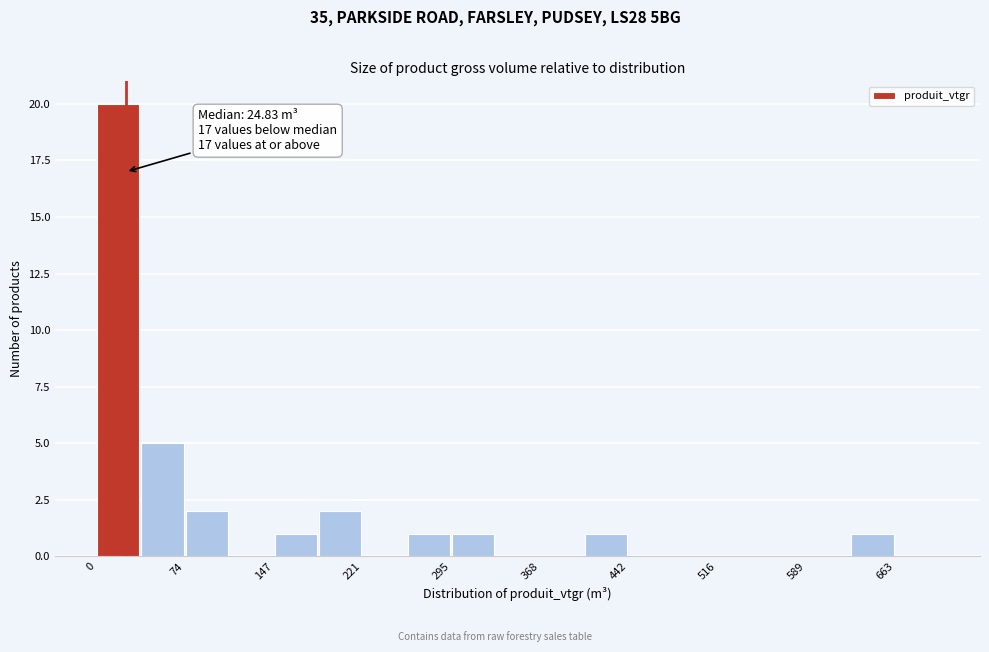

Read against the x-axis, roughly where is the centre of the tallest bar?

20